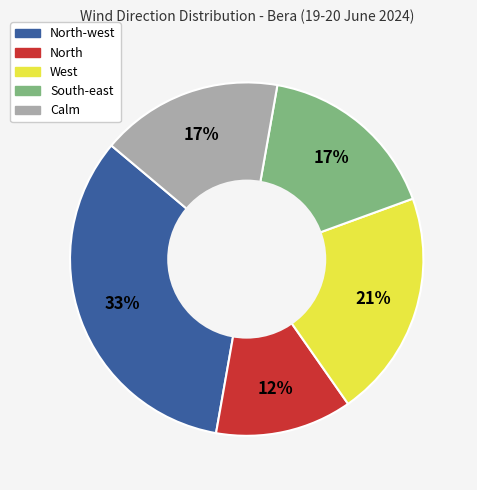

To the nearest percent, what is the average slice percentage?

20%